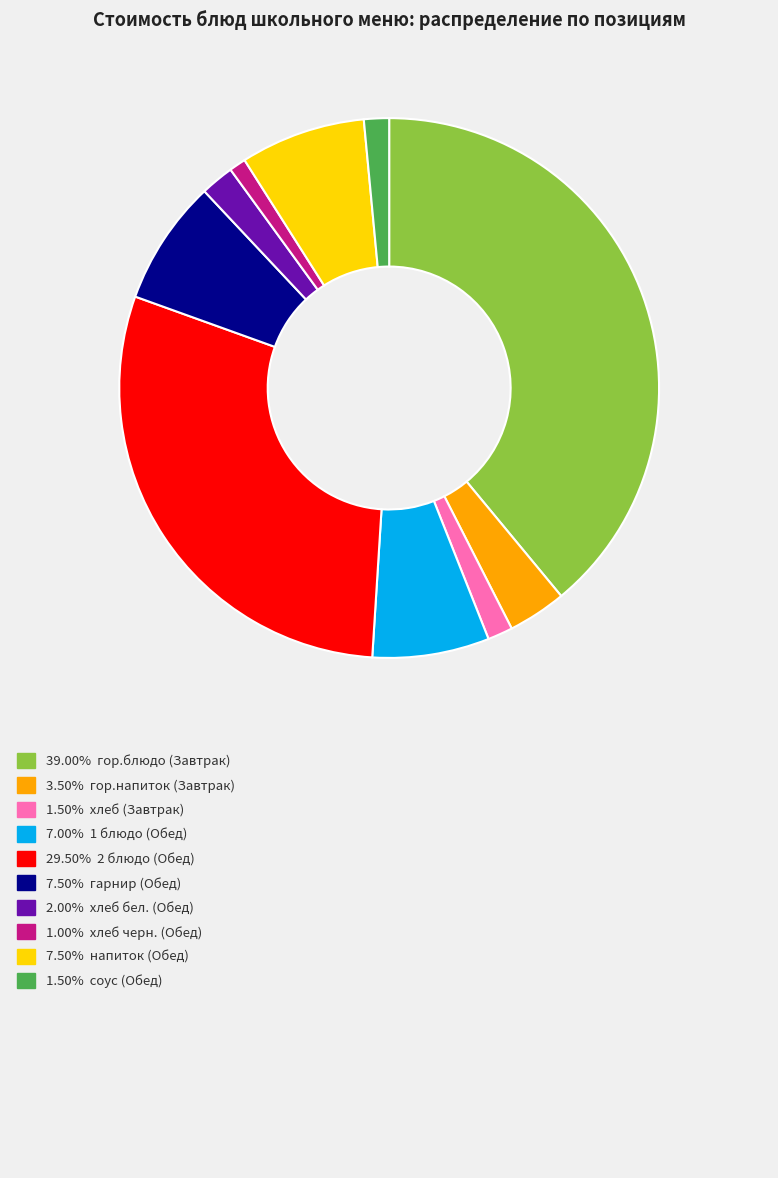

Does any single category account for the majority?

No